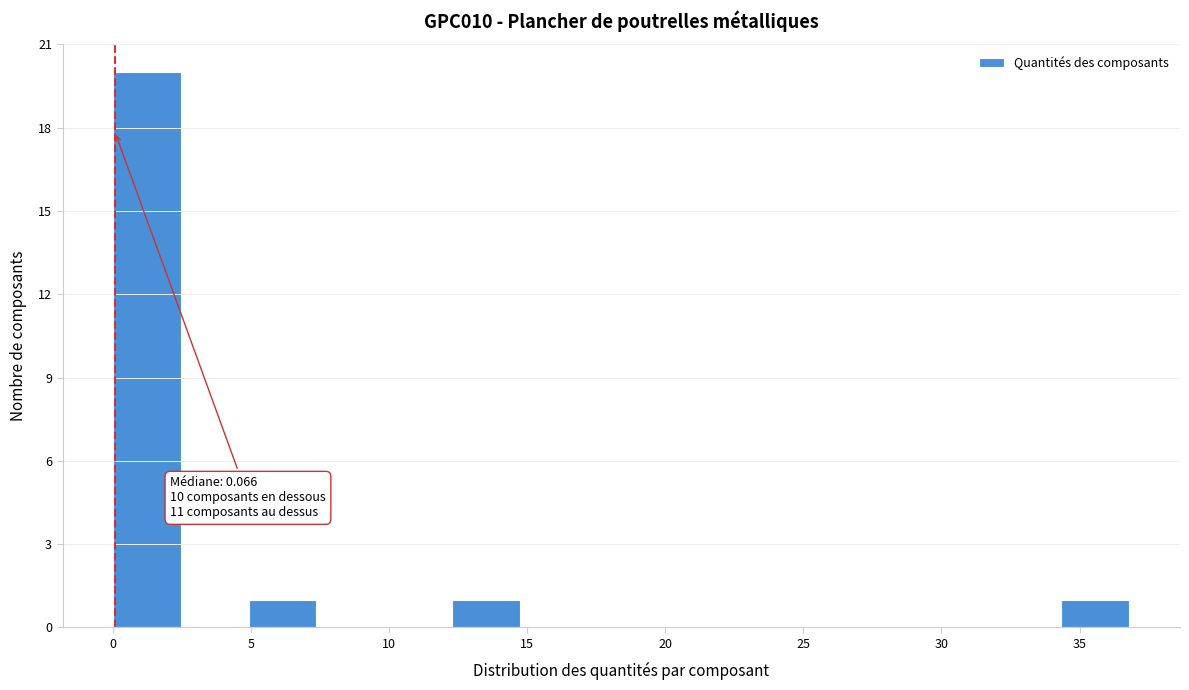

Which range on the x-axis has the tallest bar?

0.0 to 2.5